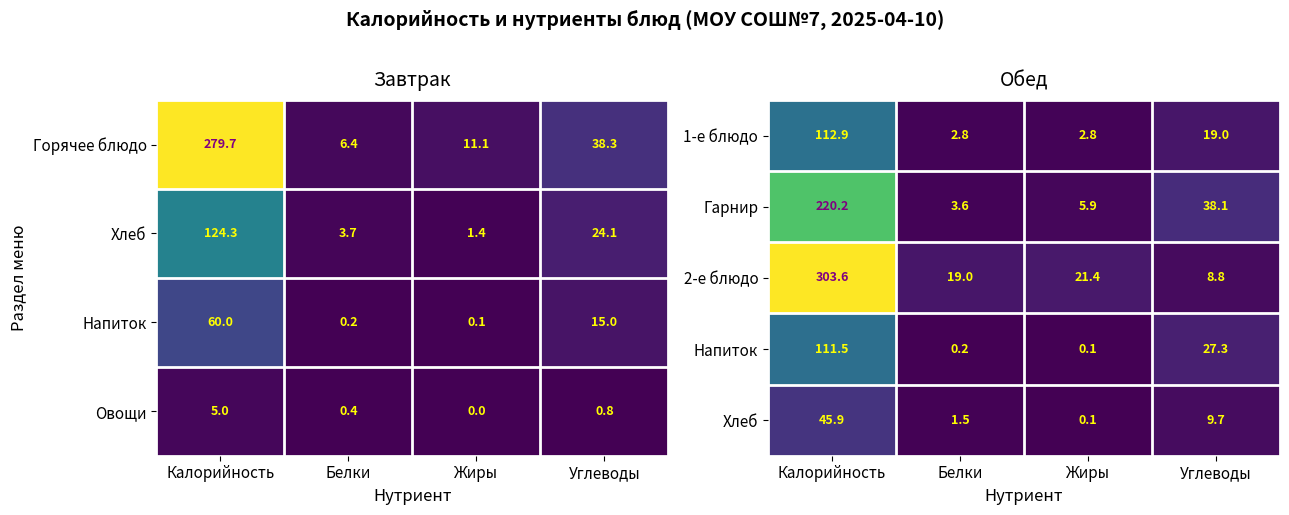

The value of 2-е блюдо at Калорийность is 303.6. True or false?

True